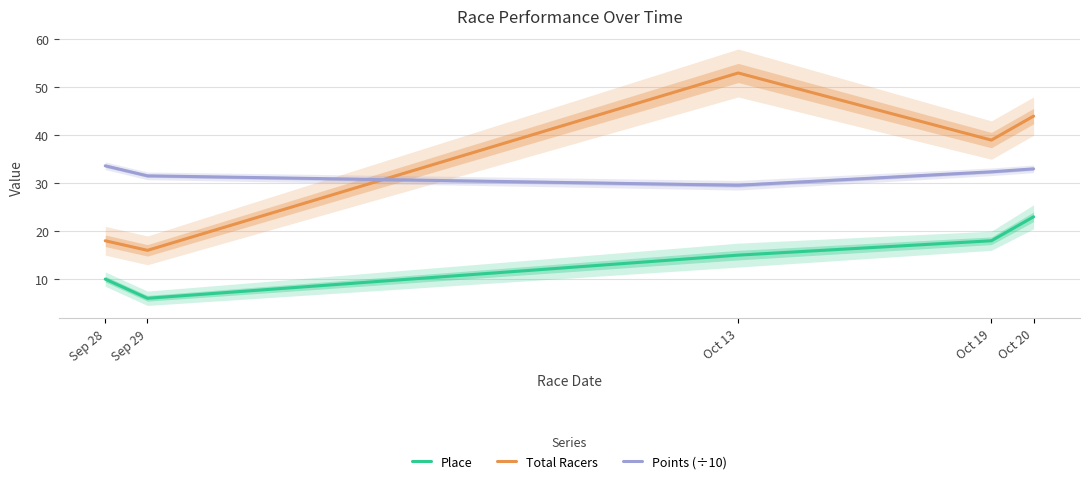

True or false: Points (÷10) and Place cross at least once.

False